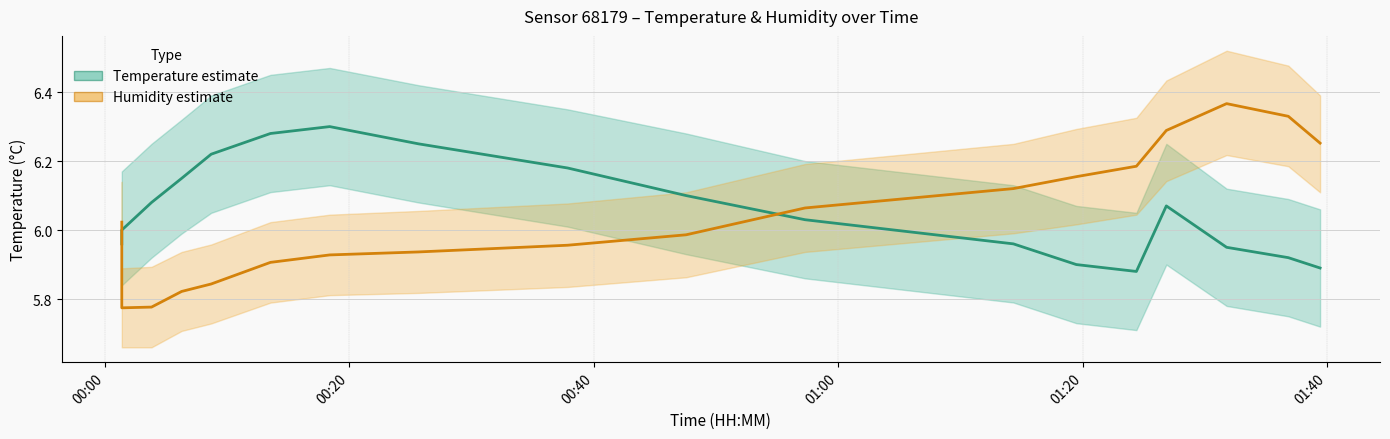

Reading right to left, what are all the values shown in this chart?

Temperature (°C): 5.9	5.9	6.0	6.1	5.9	5.9	6.0	6.0	6.1	6.2	6.2	6.3	6.3	6.2	6.2	6.1	6.0	6.0
Humidity (%): 6.3	6.3	6.4	6.3	6.2	6.2	6.1	6.1	6.0	6.0	5.9	5.9	5.9	5.8	5.8	5.8	5.8	6.0